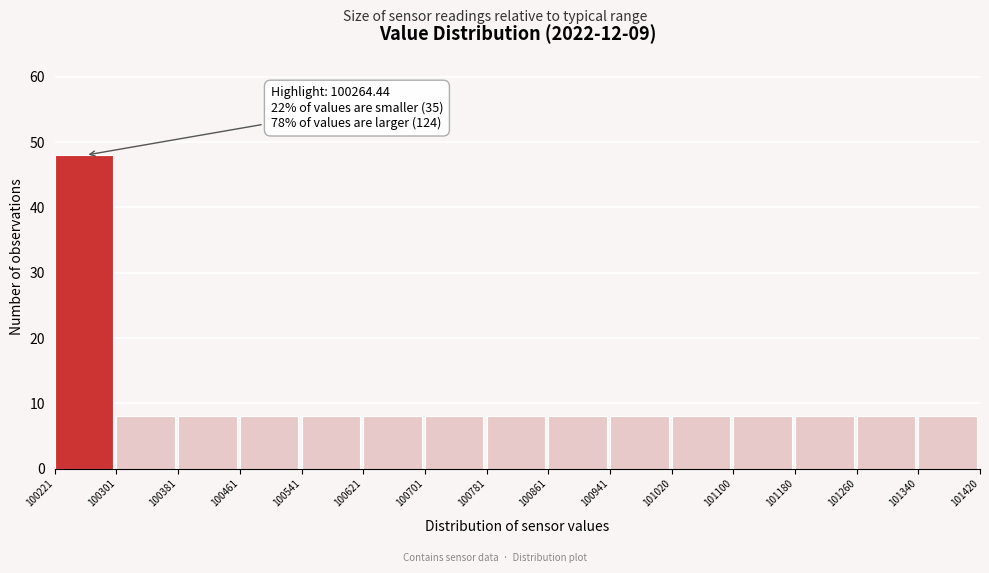

Which range on the x-axis has the tallest bar?

100221 to 100301